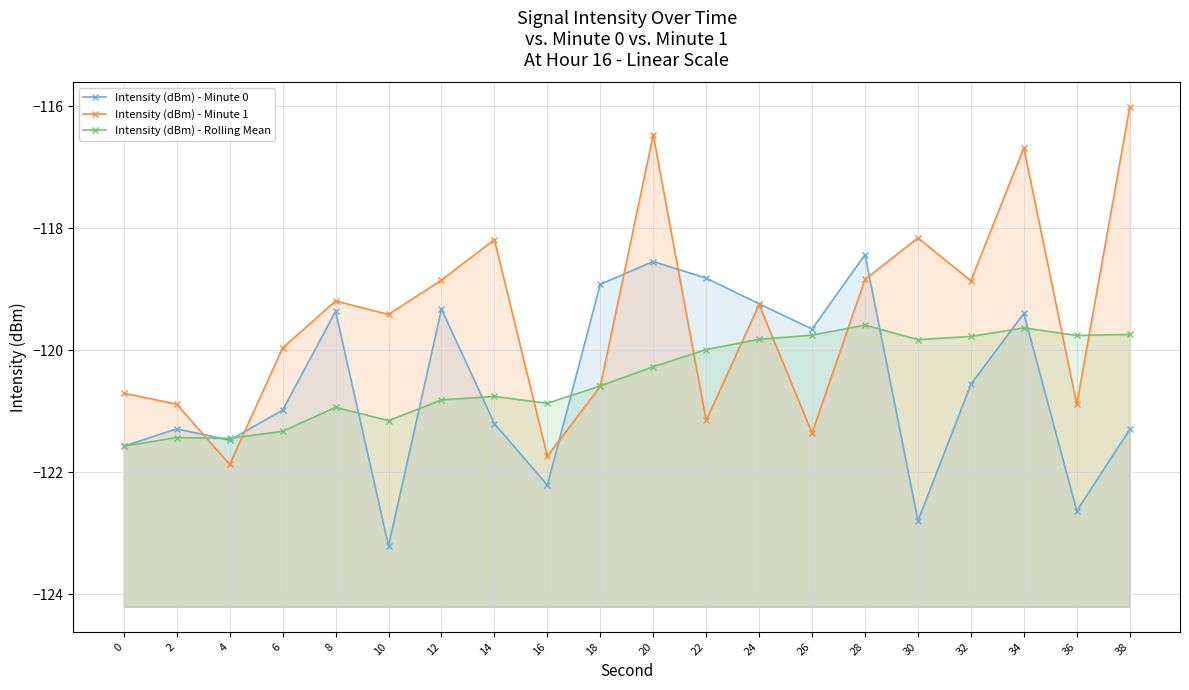

What is the total value across all series at 4?

-364.8